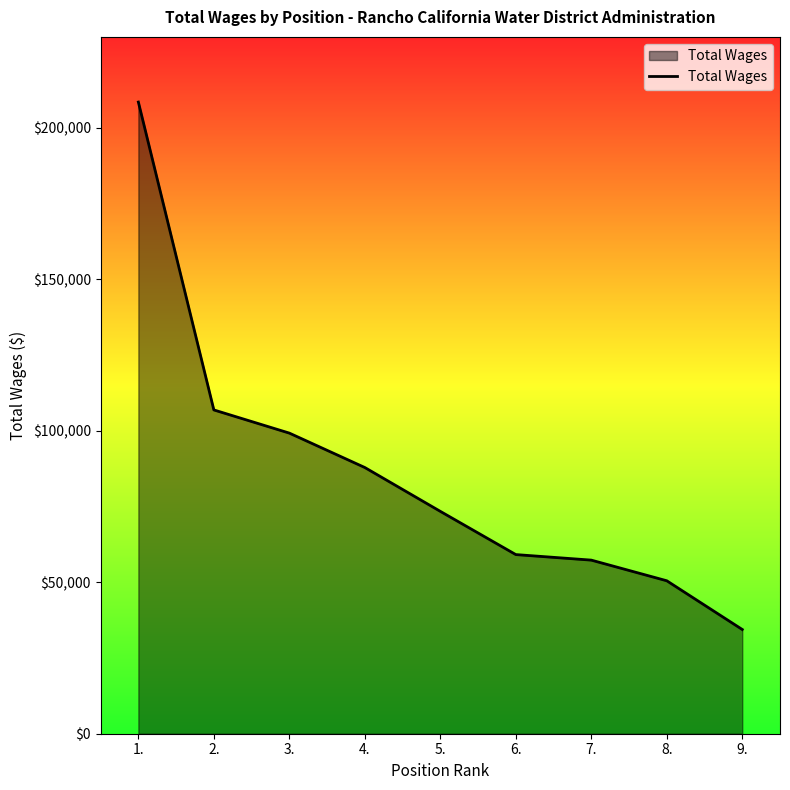

Reading right to left, list all the values displayed in this chart.

34403	50486	57300	59130	73395	87864	99223	106873	208489